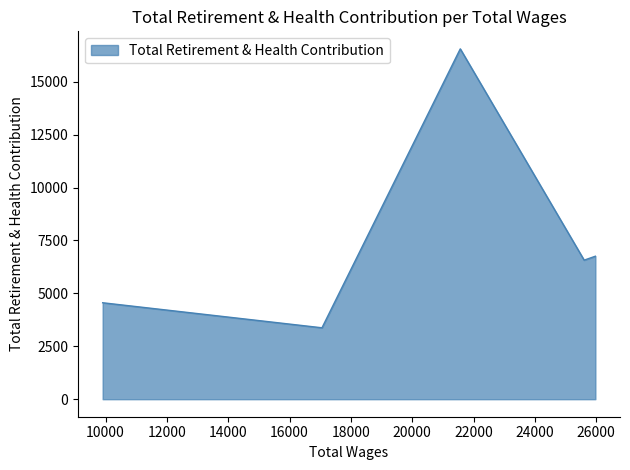

What is the maximum value shown in the chart?

16552